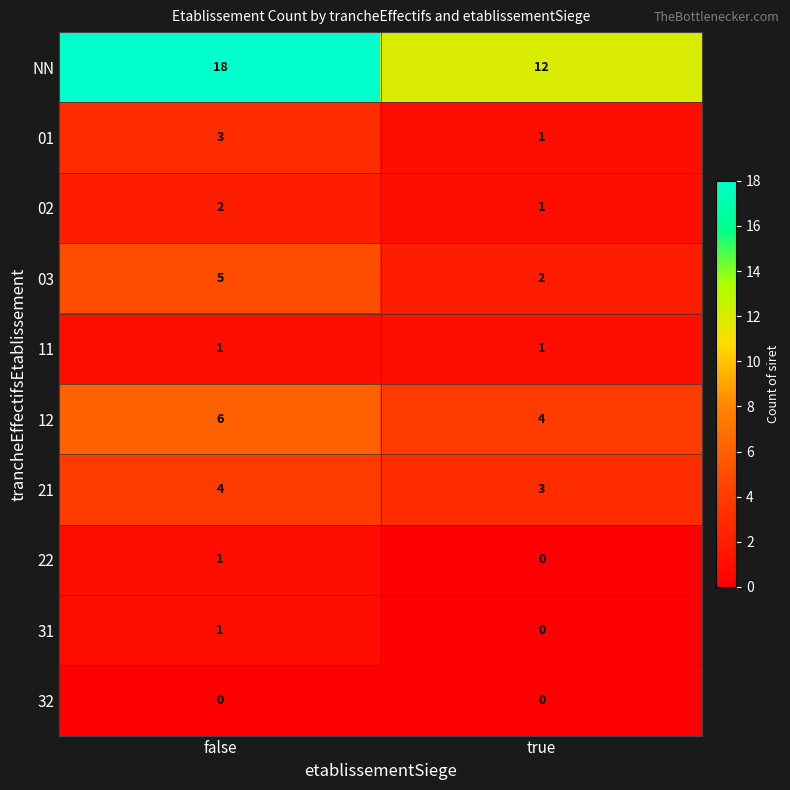

List the labels in order of 03 value, smallest first.

true, false